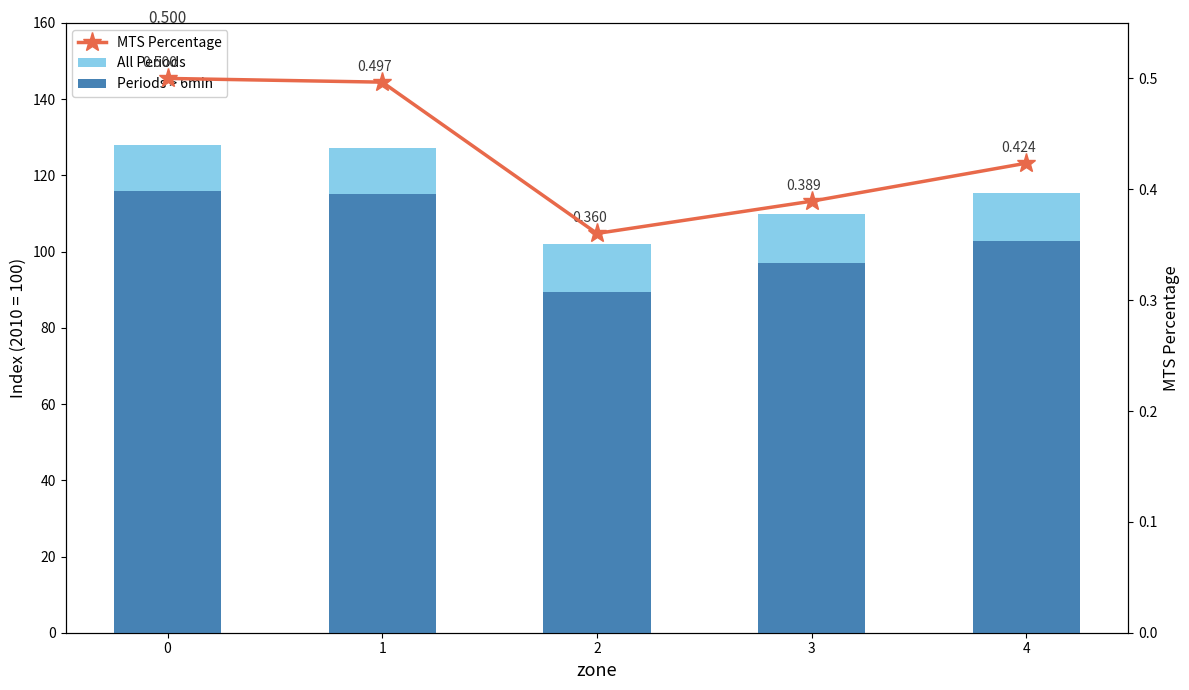

True or false: Periods > 6min has a value of 102.7 at 4.

True